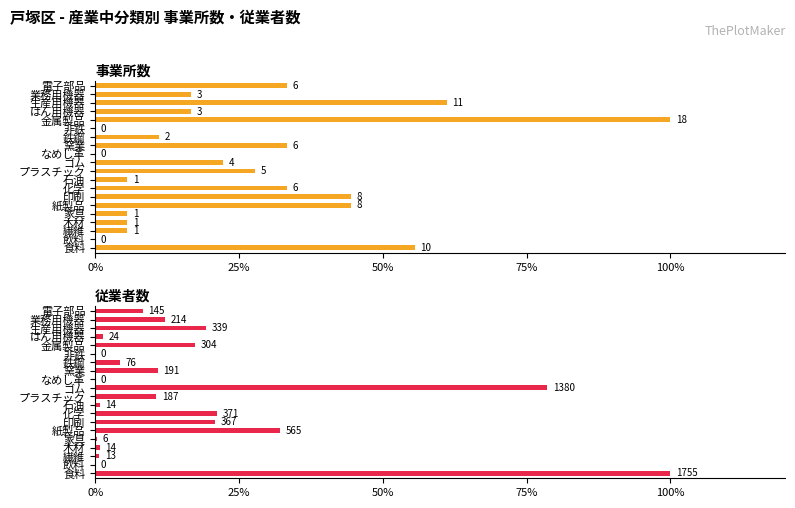

What value does the 事業所数 series have at はん用機器?

16.7